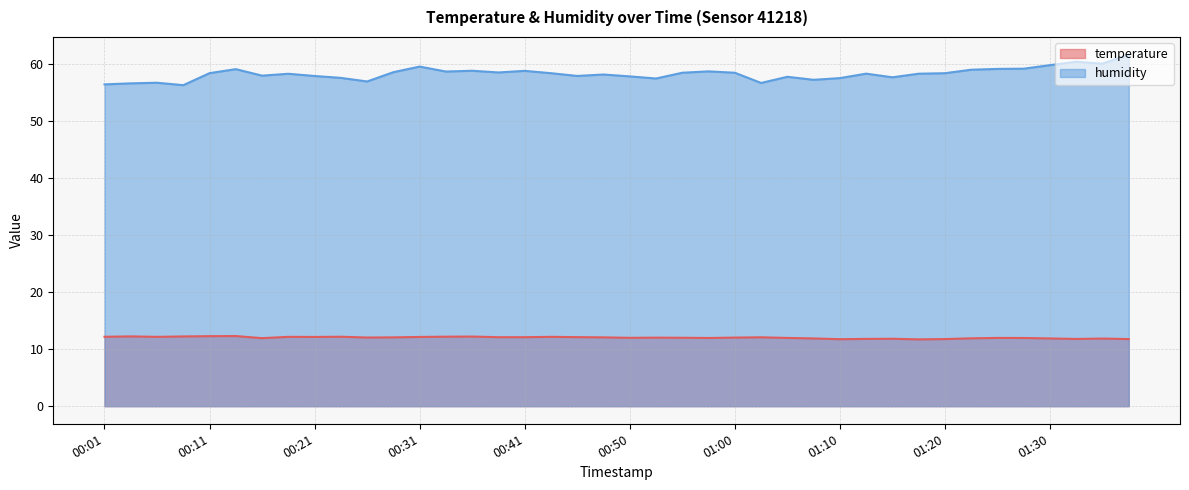

True or false: temperature has a value of 12.2 at 00:43.

True